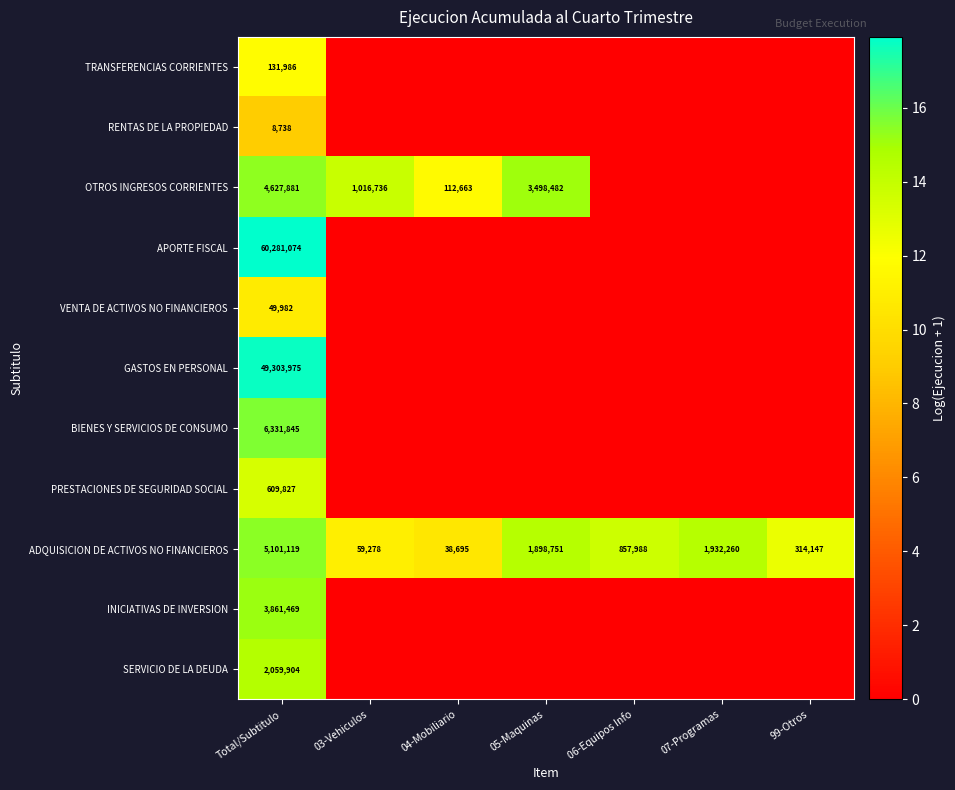

Is it true that OTROS INGRESOS CORRIENTES equals 5943302 at 05-Maquinas?

False